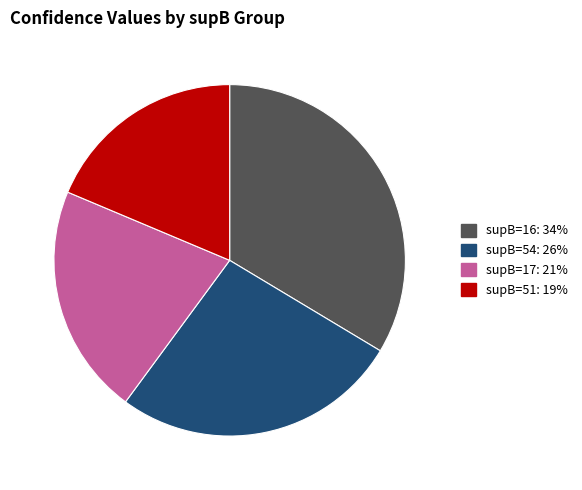

Does any single category account for the majority?

No